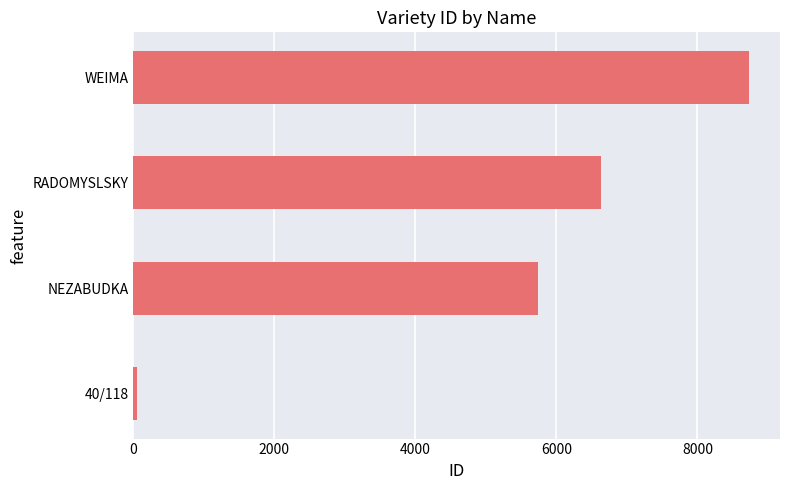

Reading bottom to top, what are all the values shown in this chart?

56	5736	6628	8734